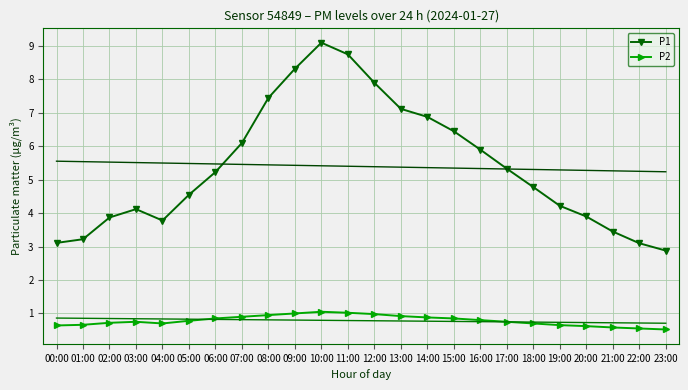

What is the sum of all P2 values?

18.8